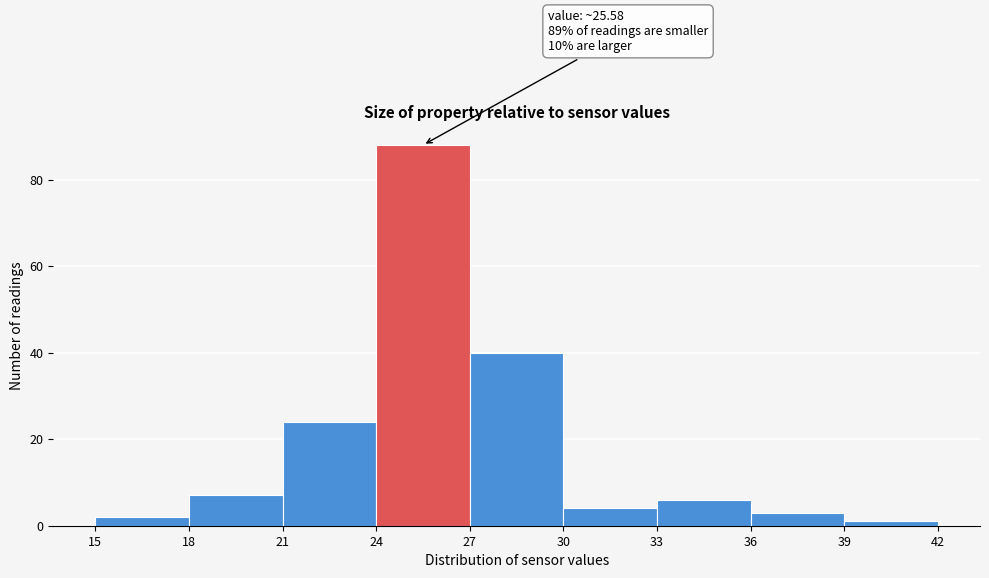

Which range on the x-axis has the tallest bar?

24 to 27